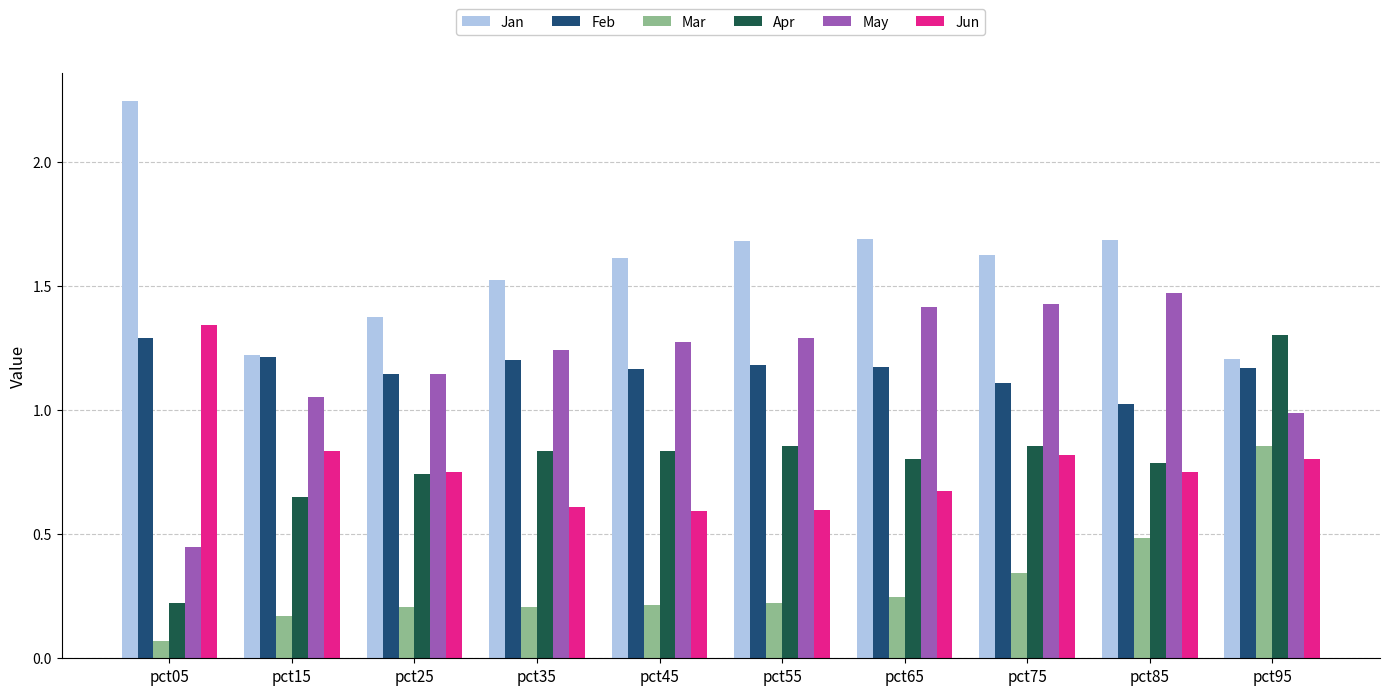

What is the total value across all series at pct65?

6.0